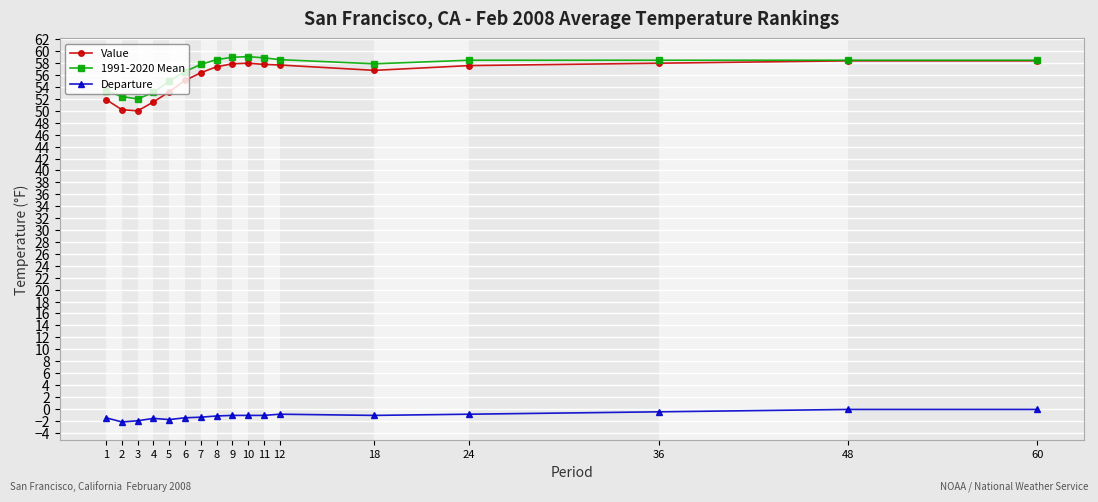

Is the value of 1991-2020 Mean at 4 greater than the value of Departure at 7?

Yes